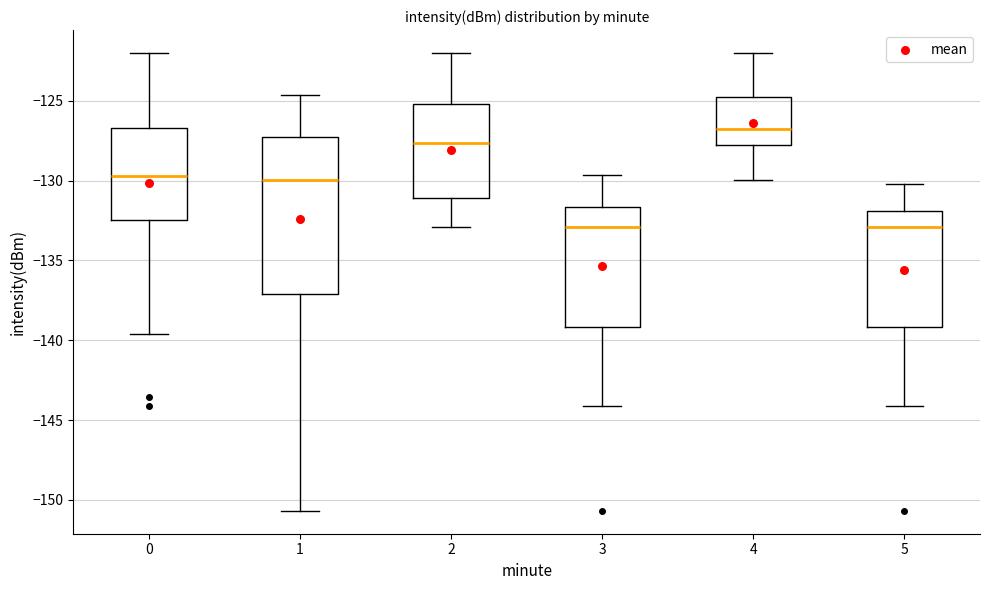

Reading left to right, read every box against the y-axis: the position of its median line, the range the box covers, and the ends of its whiskers. The values are not printed on the chart, so give them approximately, as read against the axis.

0: median -129.5, box -132.5 to -126.5, whiskers -139.5 to -122.0
1: median -130.0, box -137.0 to -127.0, whiskers -150.5 to -124.5
2: median -127.5, box -131.0 to -125.0, whiskers -133.0 to -122.0
3: median -133.0, box -139.0 to -131.5, whiskers -144.0 to -129.5
4: median -126.5, box -128.0 to -125.0, whiskers -130.0 to -122.0
5: median -133.0, box -139.0 to -132.0, whiskers -144.0 to -130.0